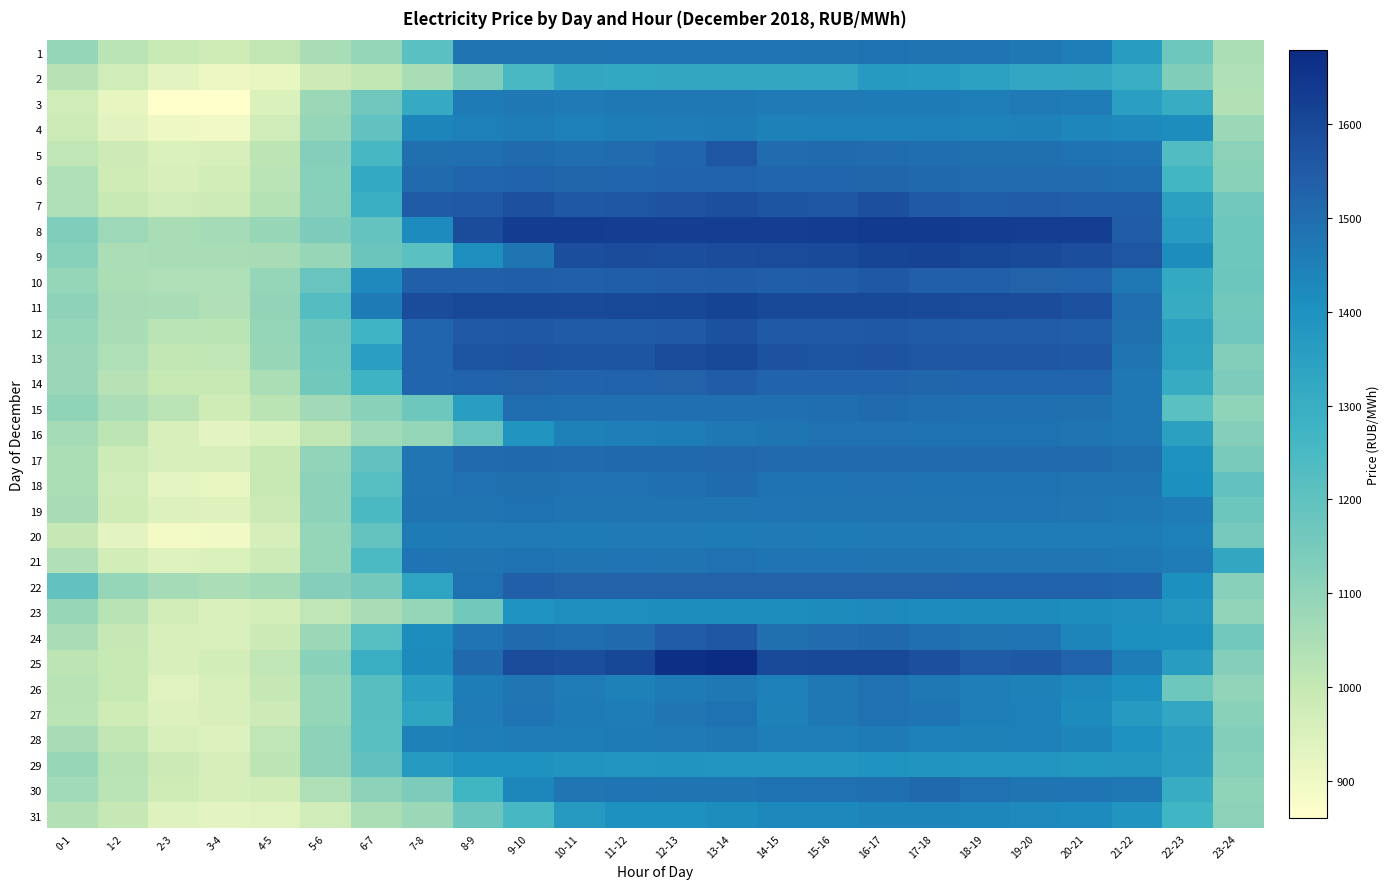

Which series has the largest total across all categories?

8